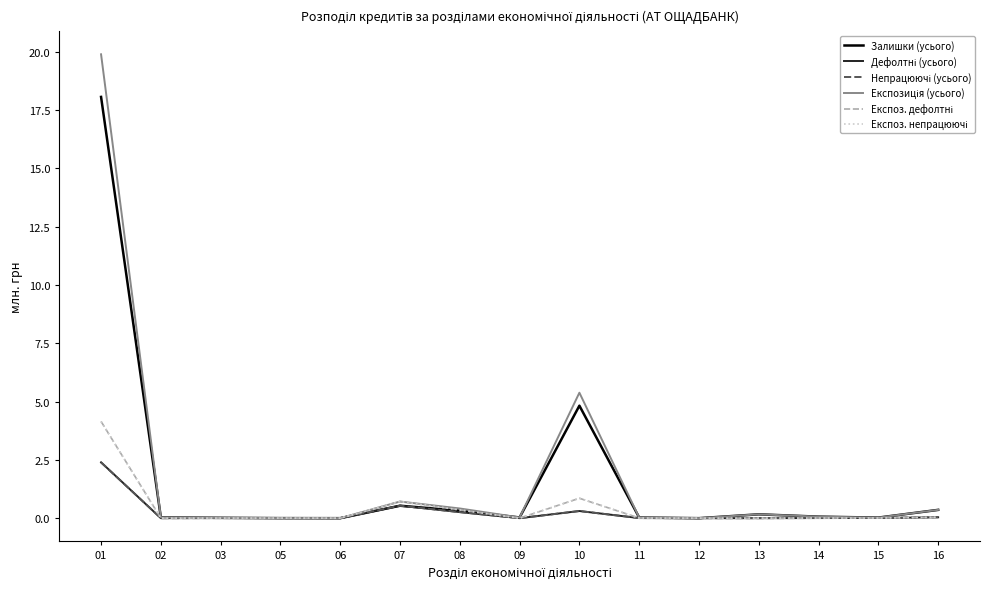

How many lines are shown in the chart?

6